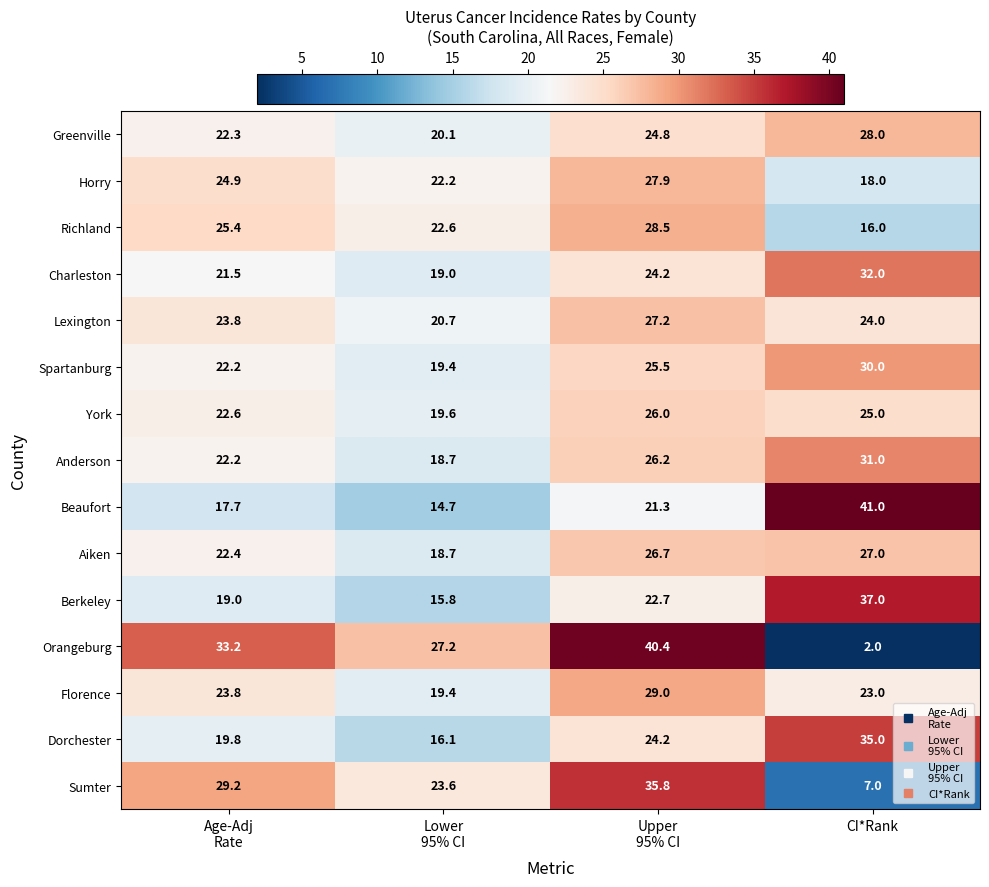

Which series has the widest spread of values?

Orangeburg